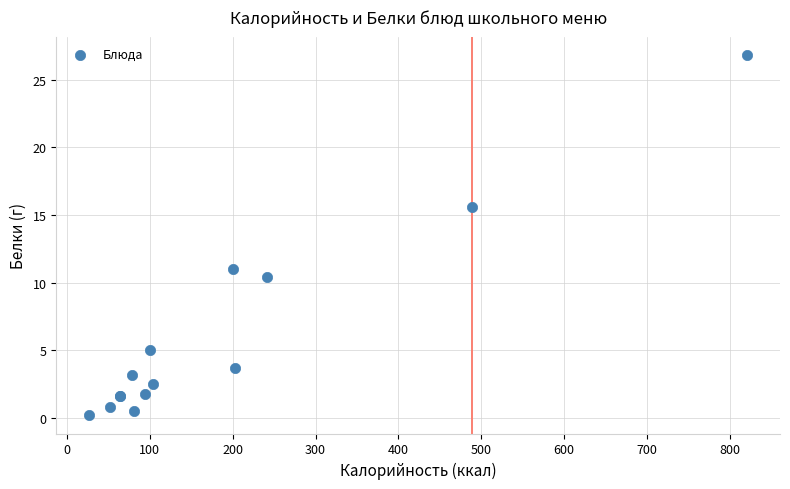

What Y value in the scatter plot is closest to 13?

11.0